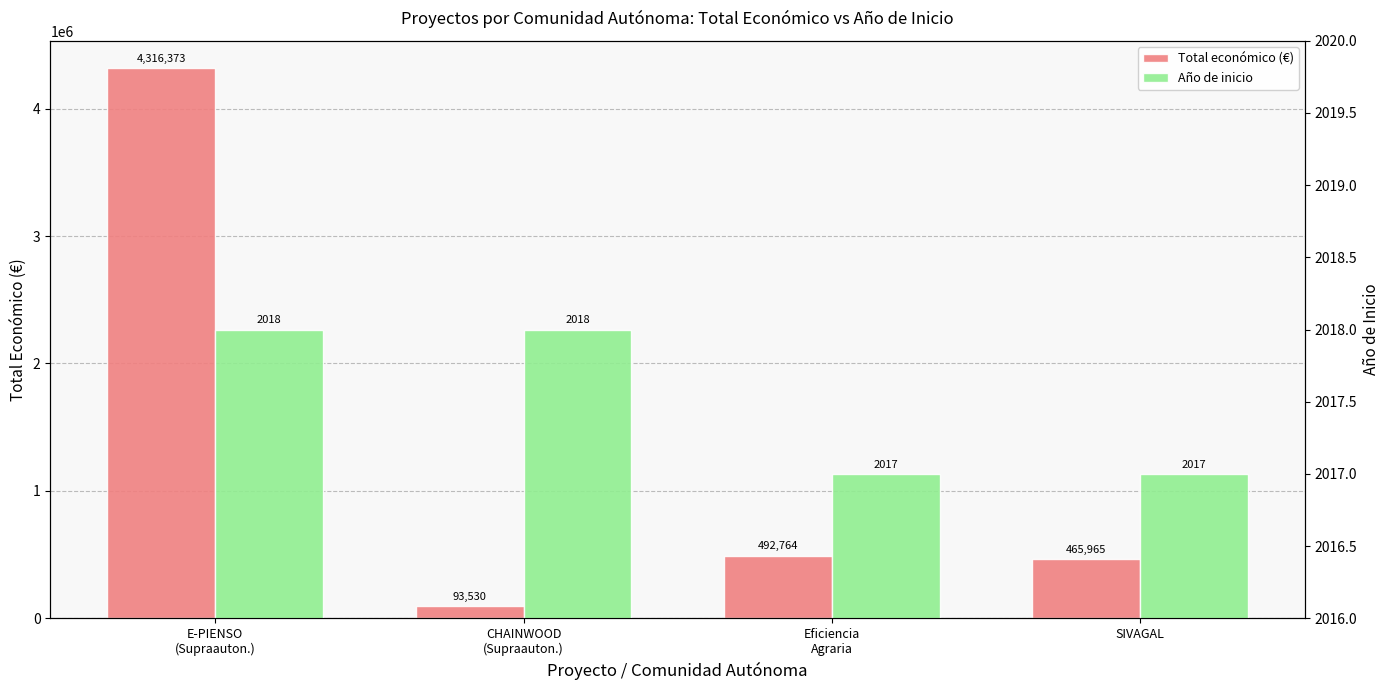

Which series has the widest spread of values?

Total económico (€)